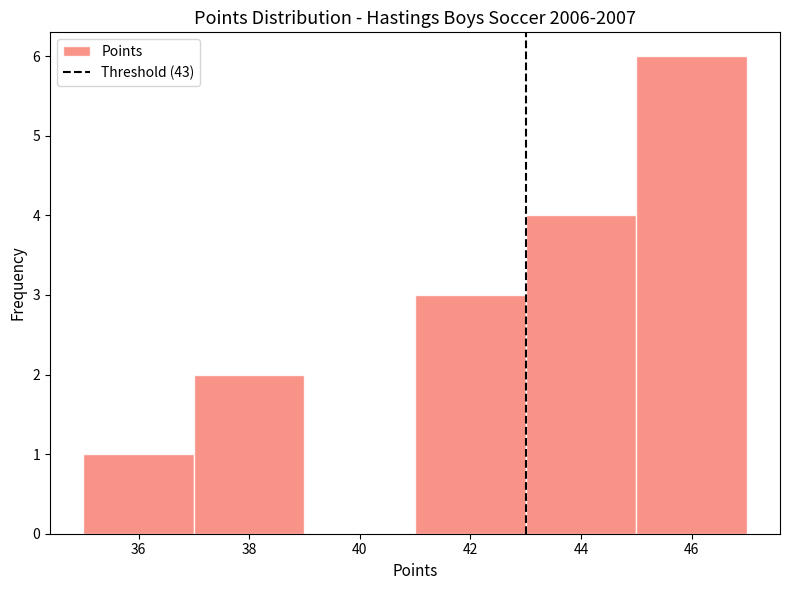

What is the height of the bar covering 37 to 39 on the x-axis? The values are not printed on the chart, so give them approximately, as read against the axis.

2